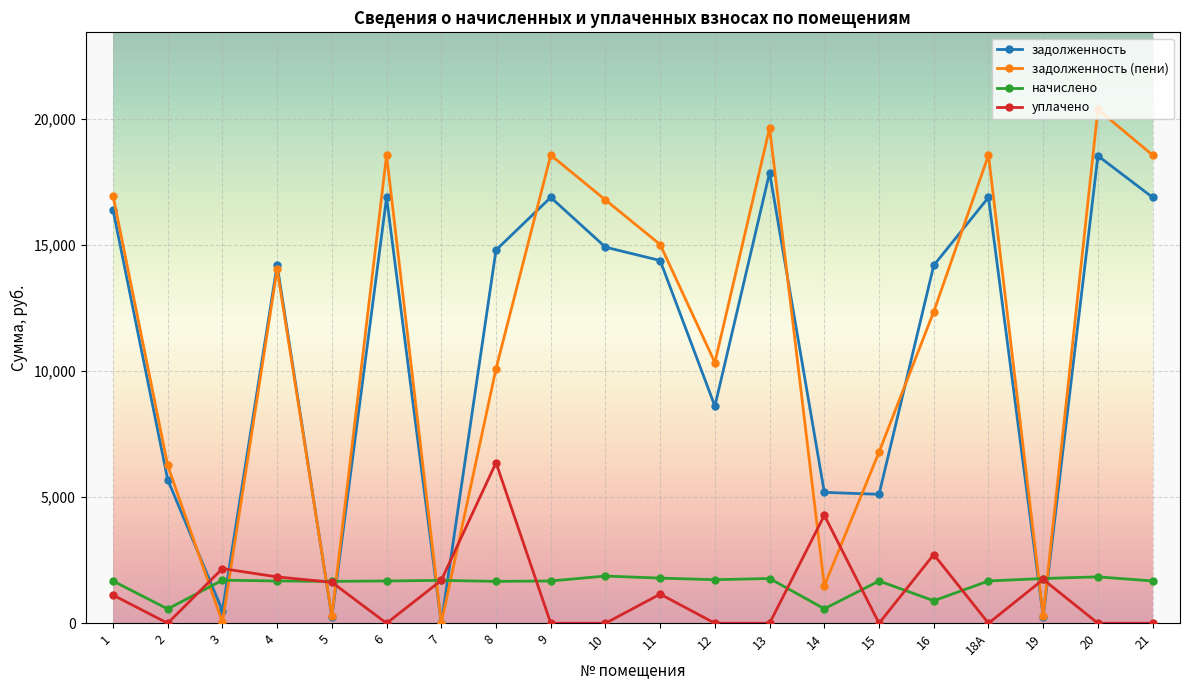

What is the sum of all уплачено values?

24719.7